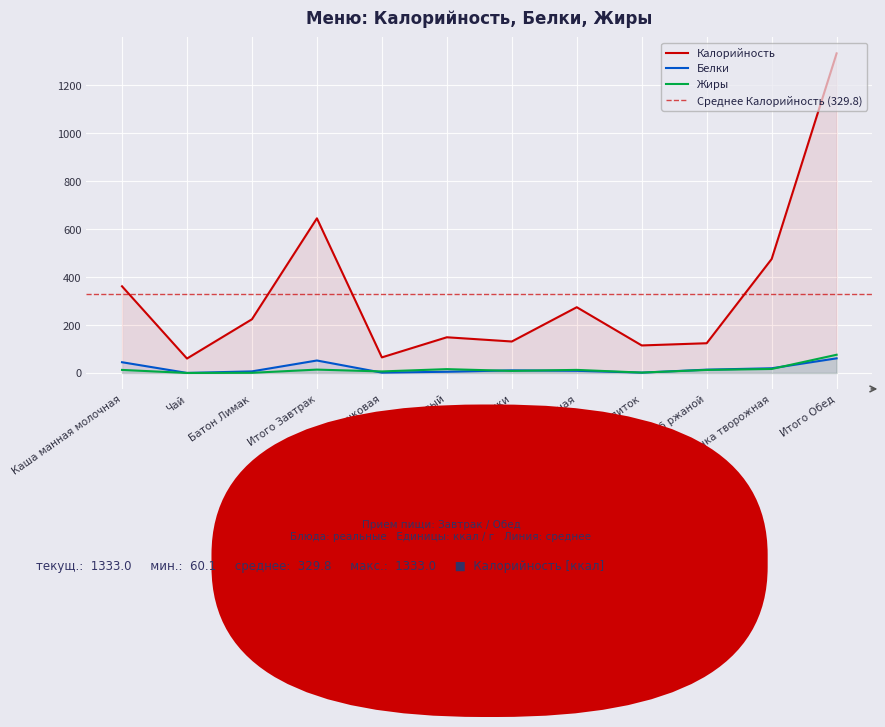

What is the total value across all series at Итого Обед?

1470.0